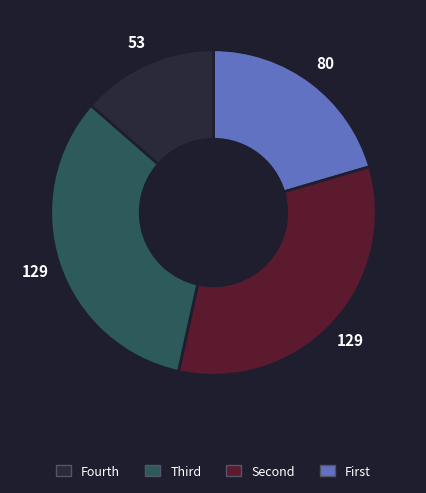

Is there a majority slice in this chart?

No